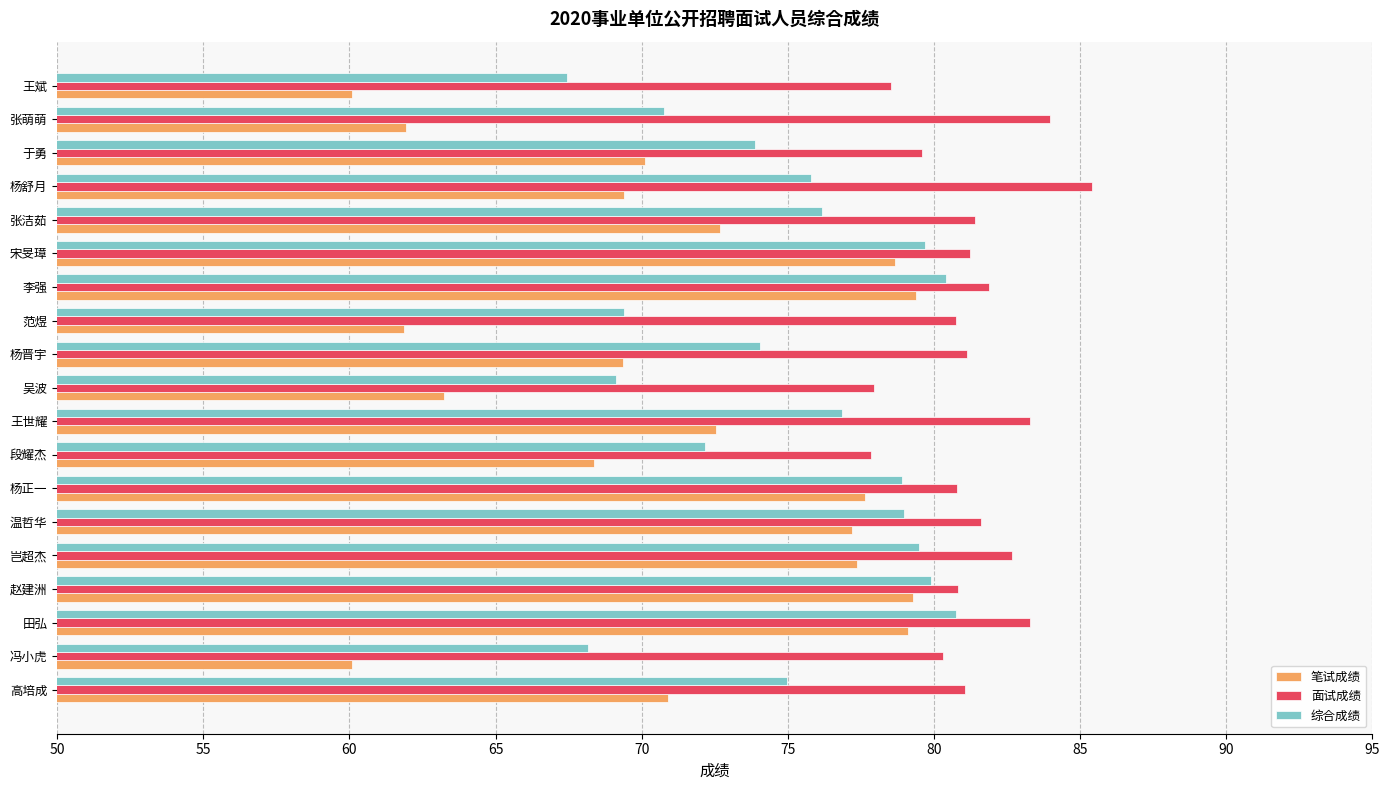

Read the 面试成绩 value at 王世耀.

83.3